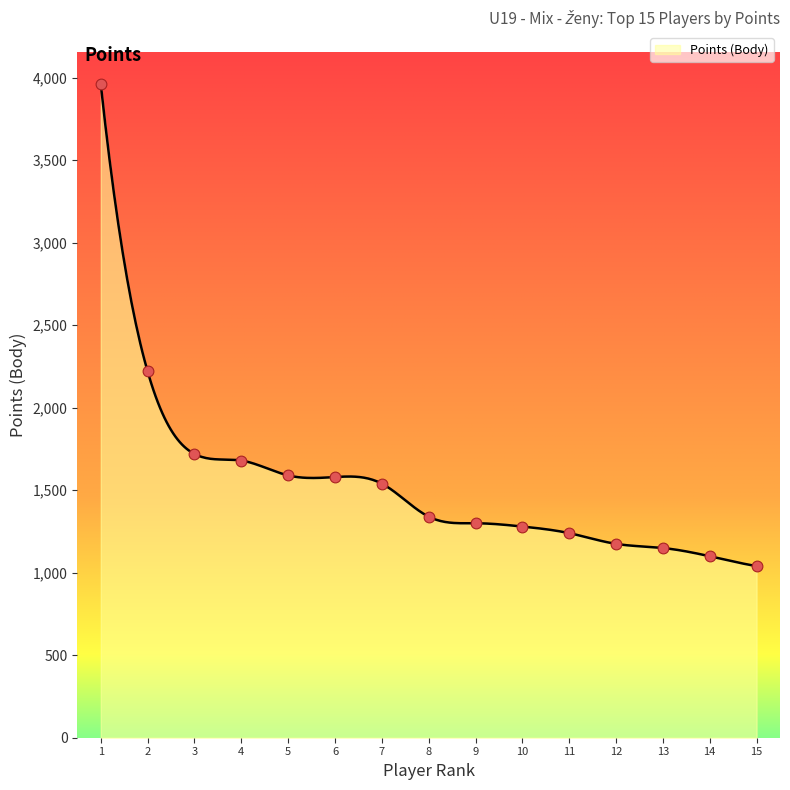

What is the maximum value for Points (Body)?

3960.0